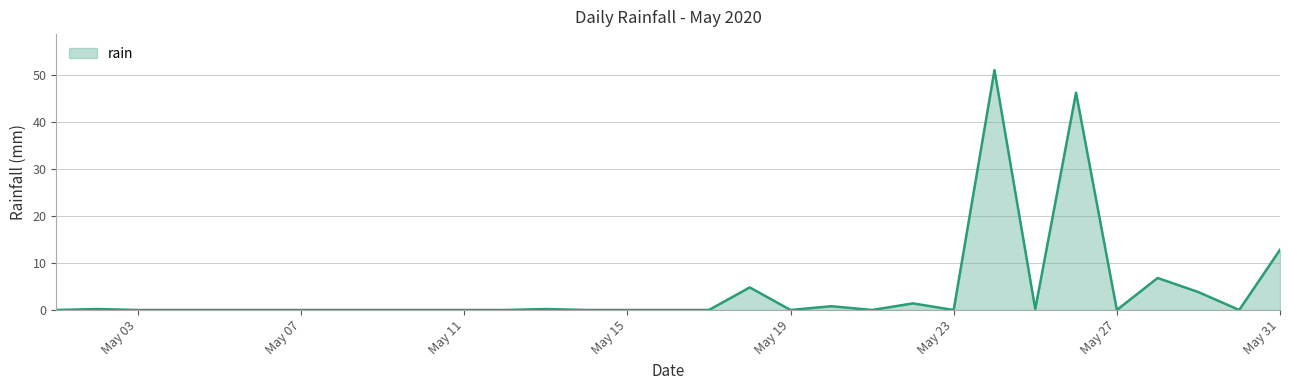

What is the greatest value displayed?

51.0